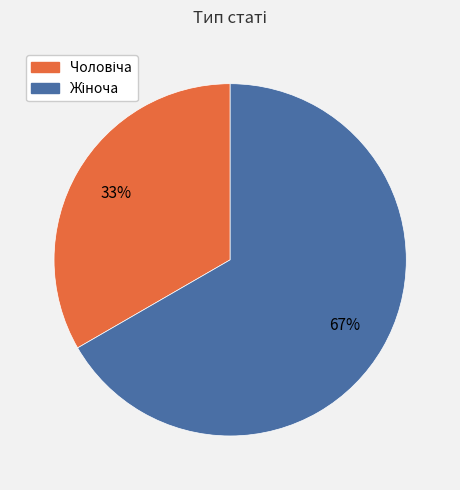

To the nearest percent, what is the average slice percentage?

50%